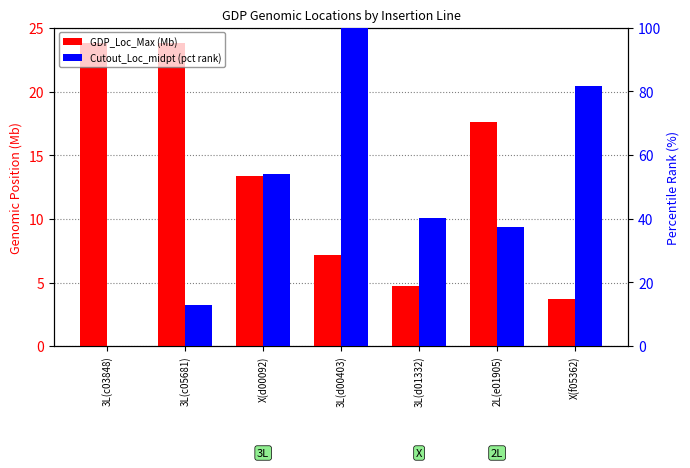

What is the label of the 2nd bar from the right?

2L(e01905)